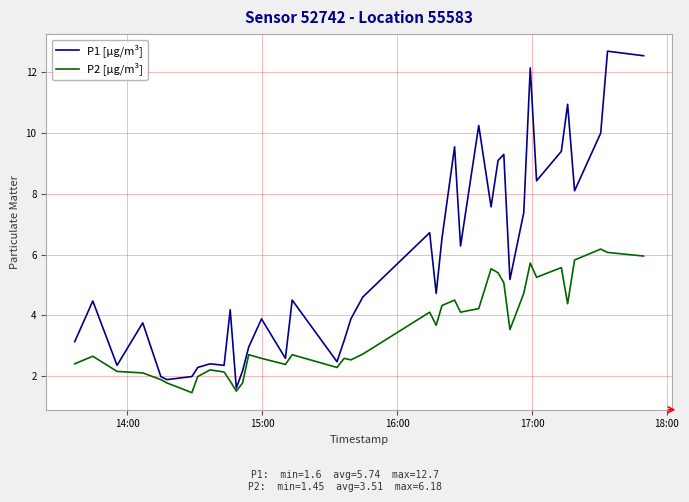

True or false: P1 [µg/m³] and P2 [µg/m³] cross at least once.

False